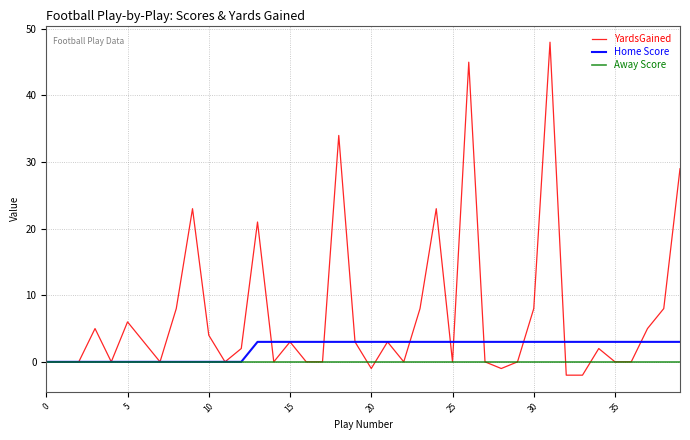

Which series has the widest spread of values?

YardsGained